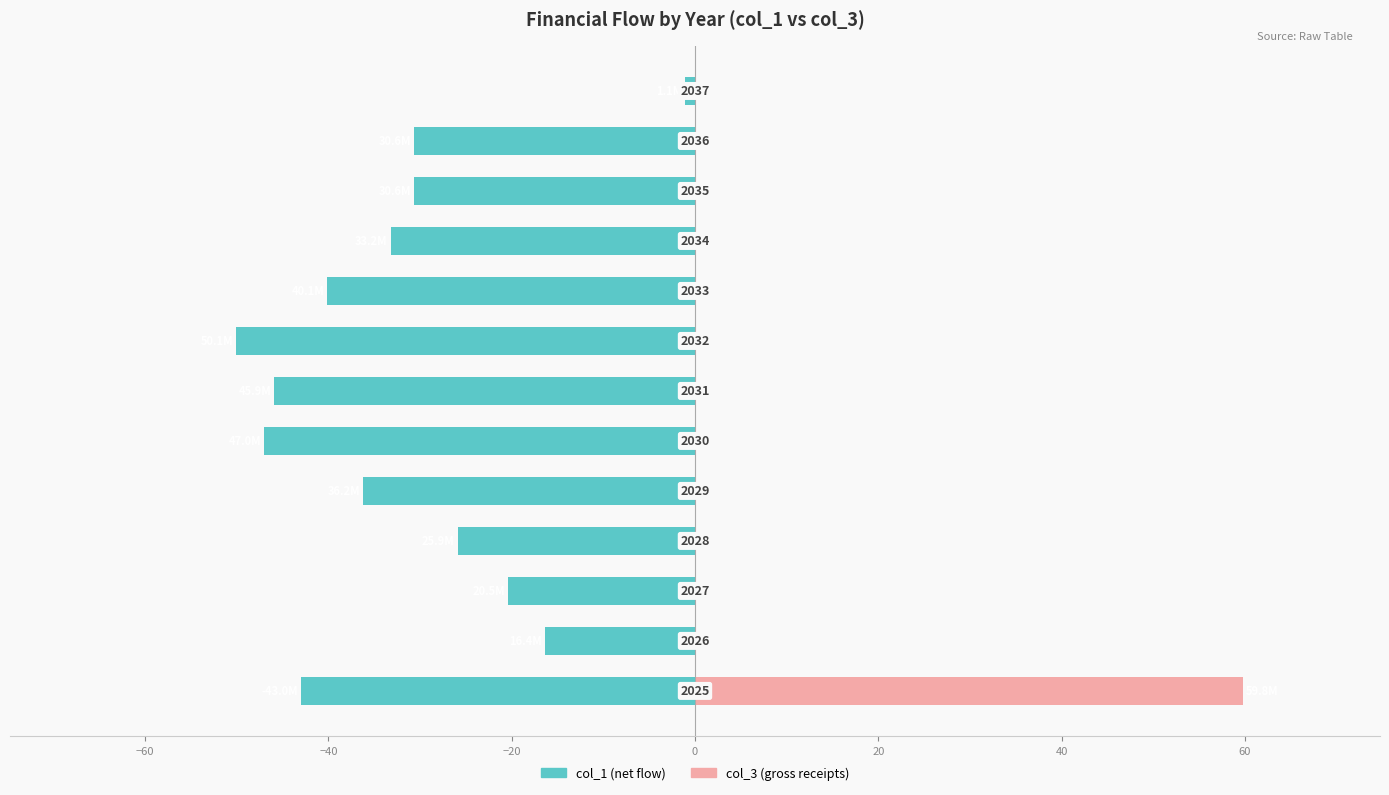

Which series has the largest total across all categories?

col_3